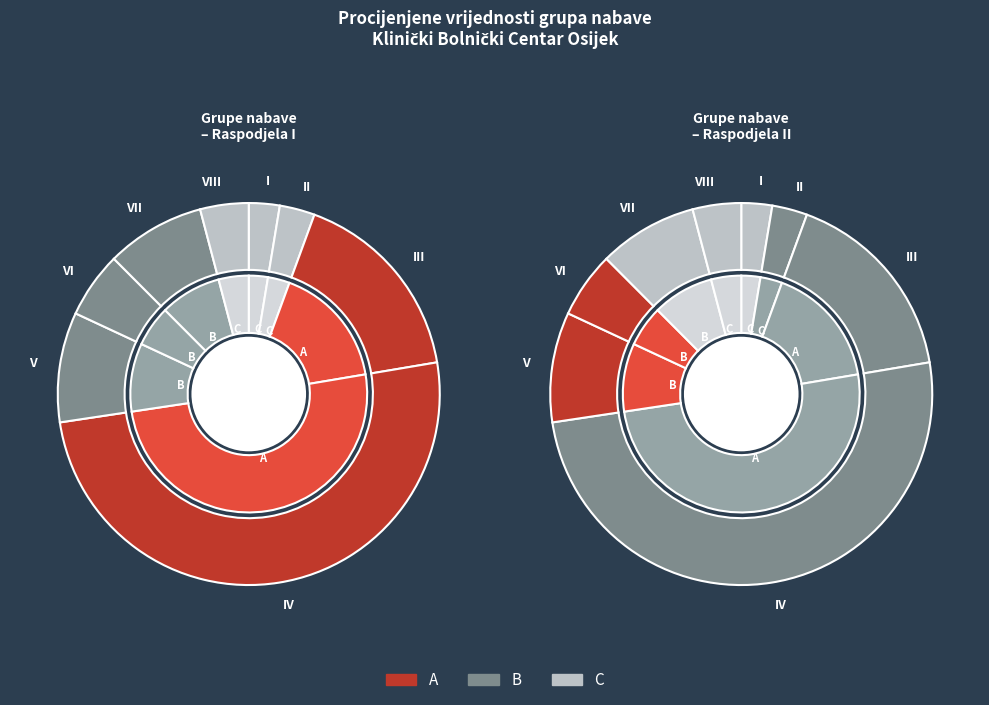

To the nearest percent, what percentage of the pie is GRUPA 1: KLIJEŠTA ZA BIOPSIJE - I dio?

3%